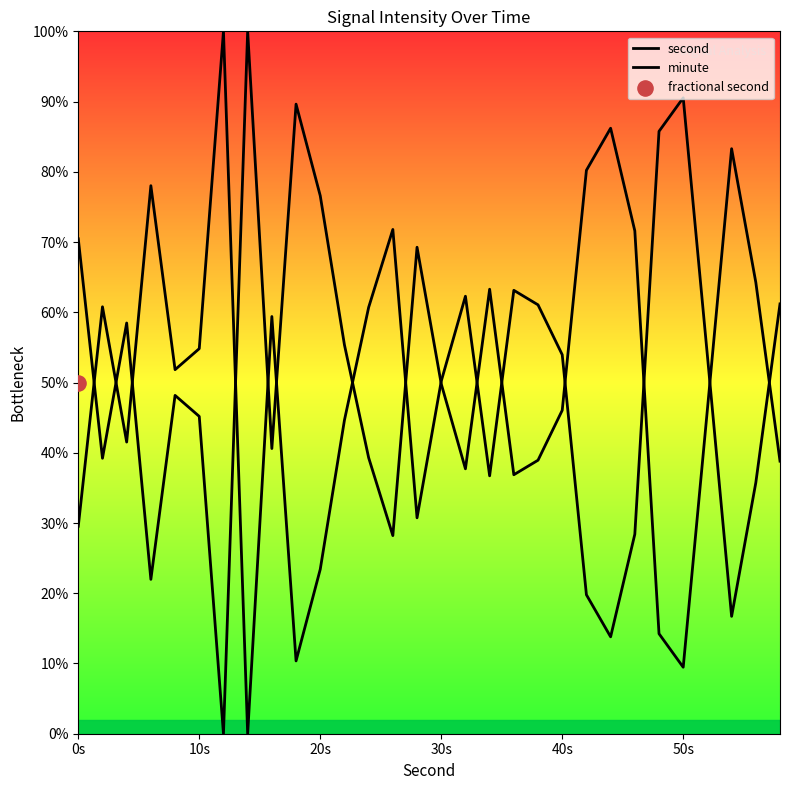

Which series has the largest Y range (max minus min)?

second